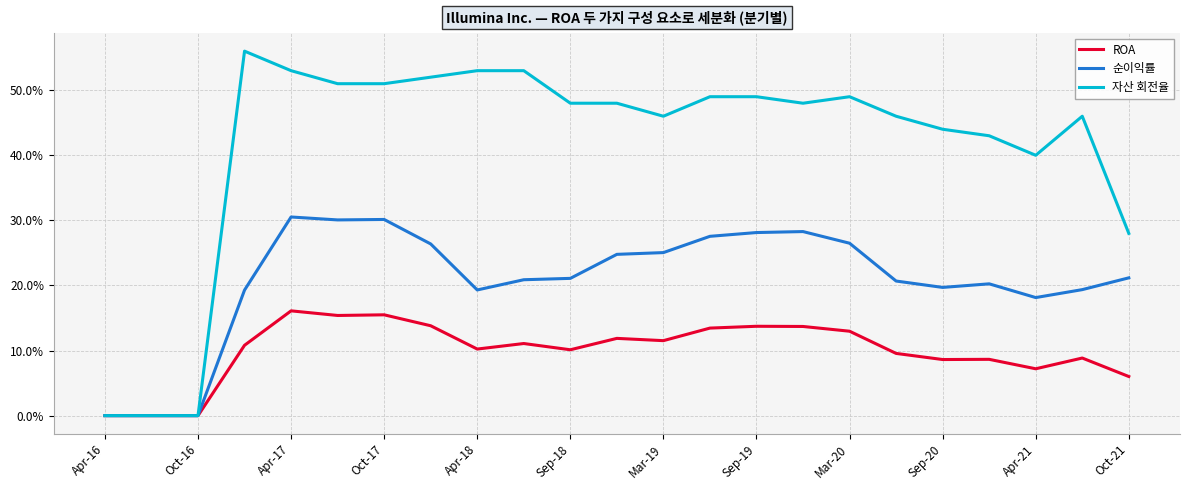

At which label is ROA closest to 0?

Apr-16